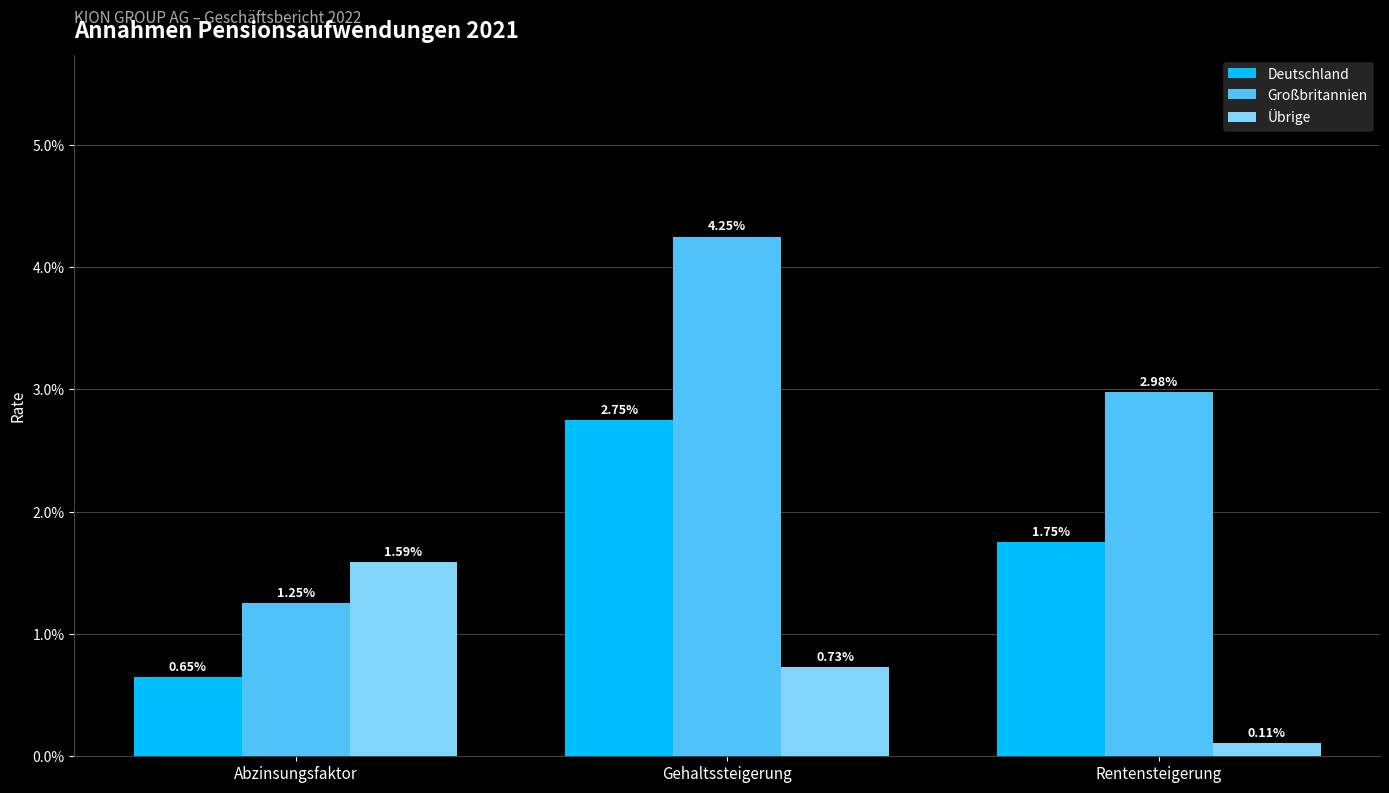

At which category is the sum across all series the highest?

Gehaltssteigerung